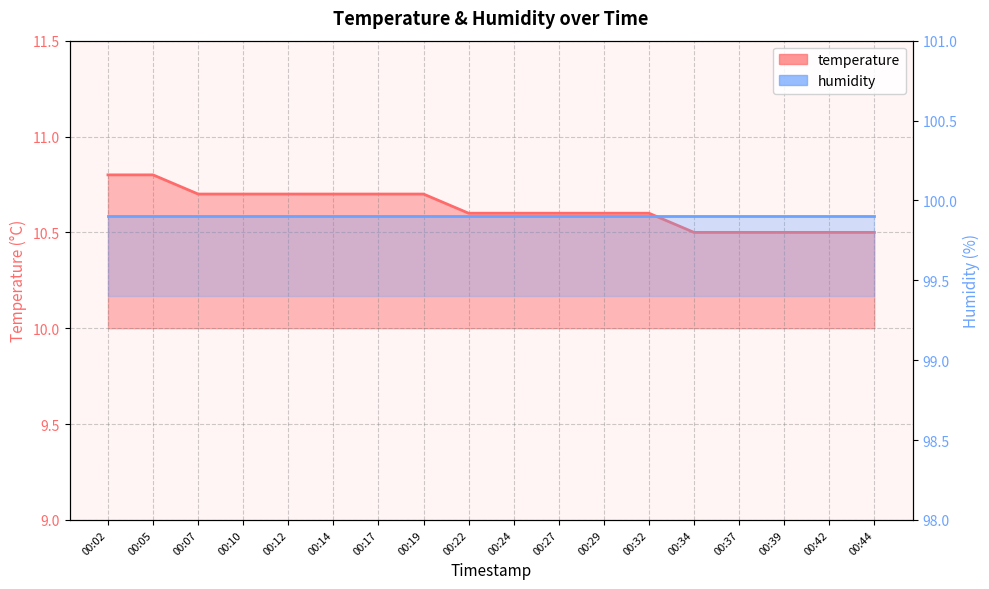

True or false: humidity_line has more than 0 interior local peaks.

False